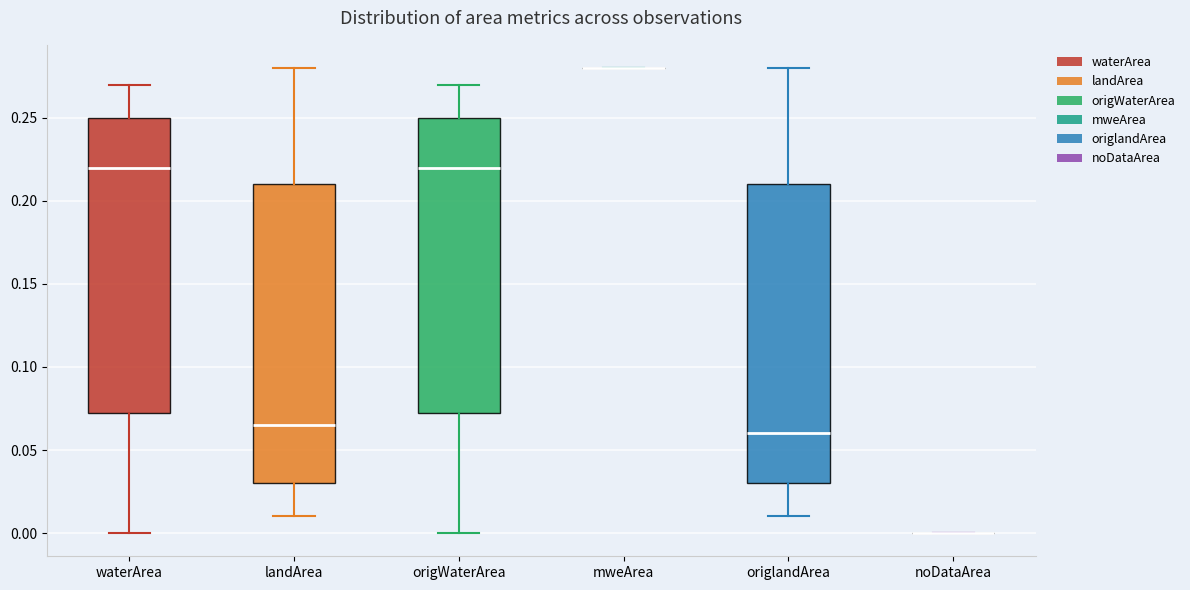

Where does the upper whisker of the box for origlandArea end on the y-axis? The values are not printed on the chart, so give them approximately, as read against the axis.

0.280